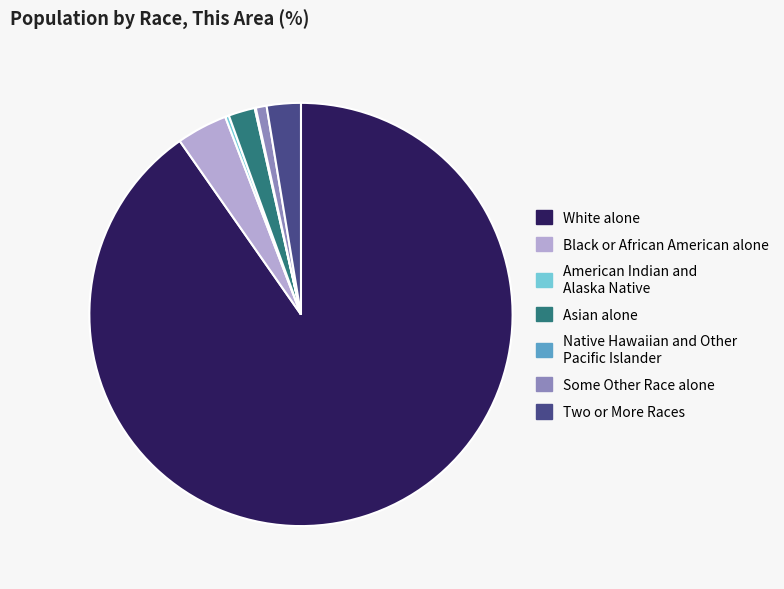

Is there any slice that represents more than half of the pie?

Yes